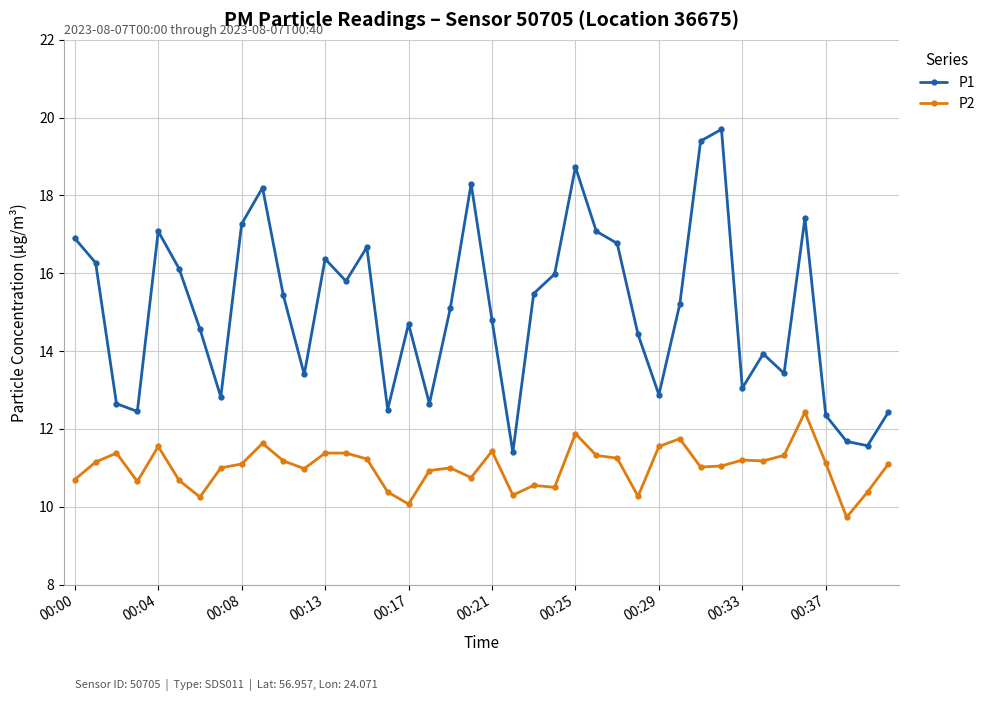

True or false: P2 and P1 intersect in this chart.

False